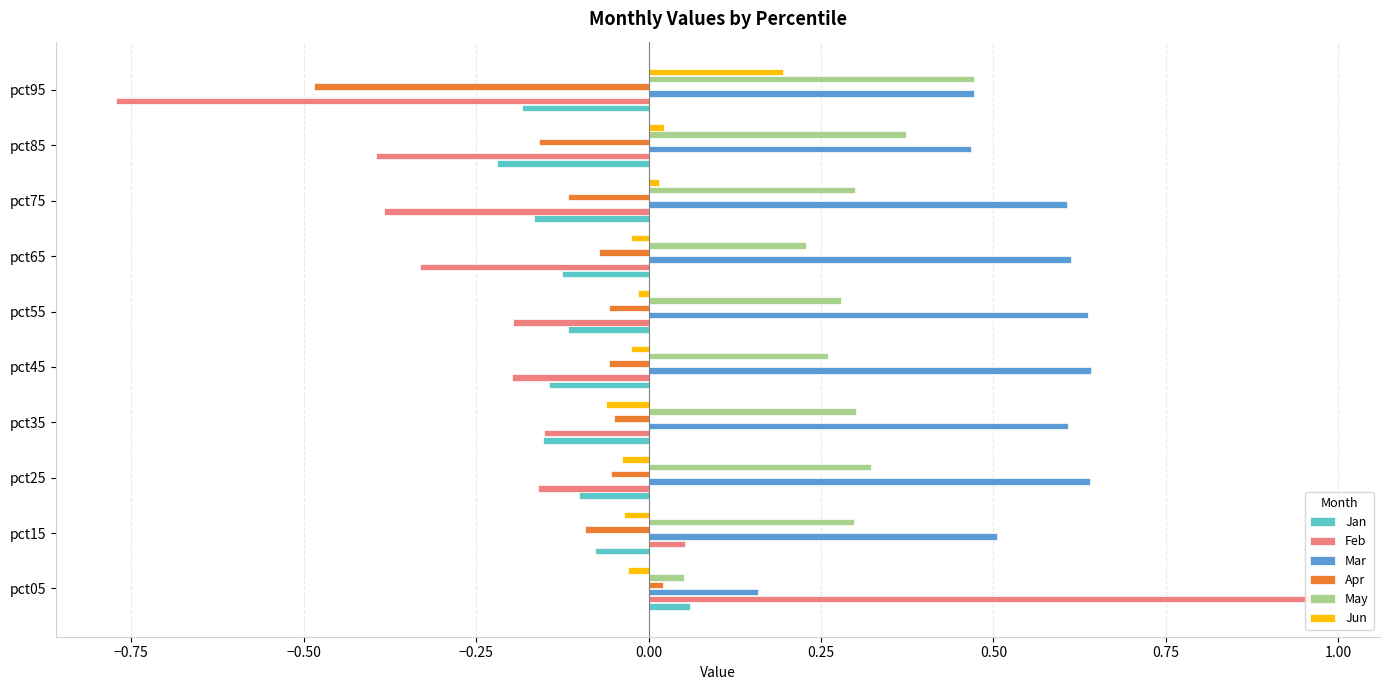

Reading left to right, extract all data points from this chart.

Jan: 0.1	-0.1	-0.1	-0.2	-0.1	-0.1	-0.1	-0.2	-0.2	-0.2
Feb: 1.0	0.1	-0.2	-0.2	-0.2	-0.2	-0.3	-0.4	-0.4	-0.8
Mar: 0.2	0.5	0.6	0.6	0.6	0.6	0.6	0.6	0.5	0.5
Apr: 0.0	-0.1	-0.1	-0.0	-0.1	-0.1	-0.1	-0.1	-0.2	-0.5
May: 0.1	0.3	0.3	0.3	0.3	0.3	0.2	0.3	0.4	0.5
Jun: -0.0	-0.0	-0.0	-0.1	-0.0	-0.0	-0.0	0.0	0.0	0.2